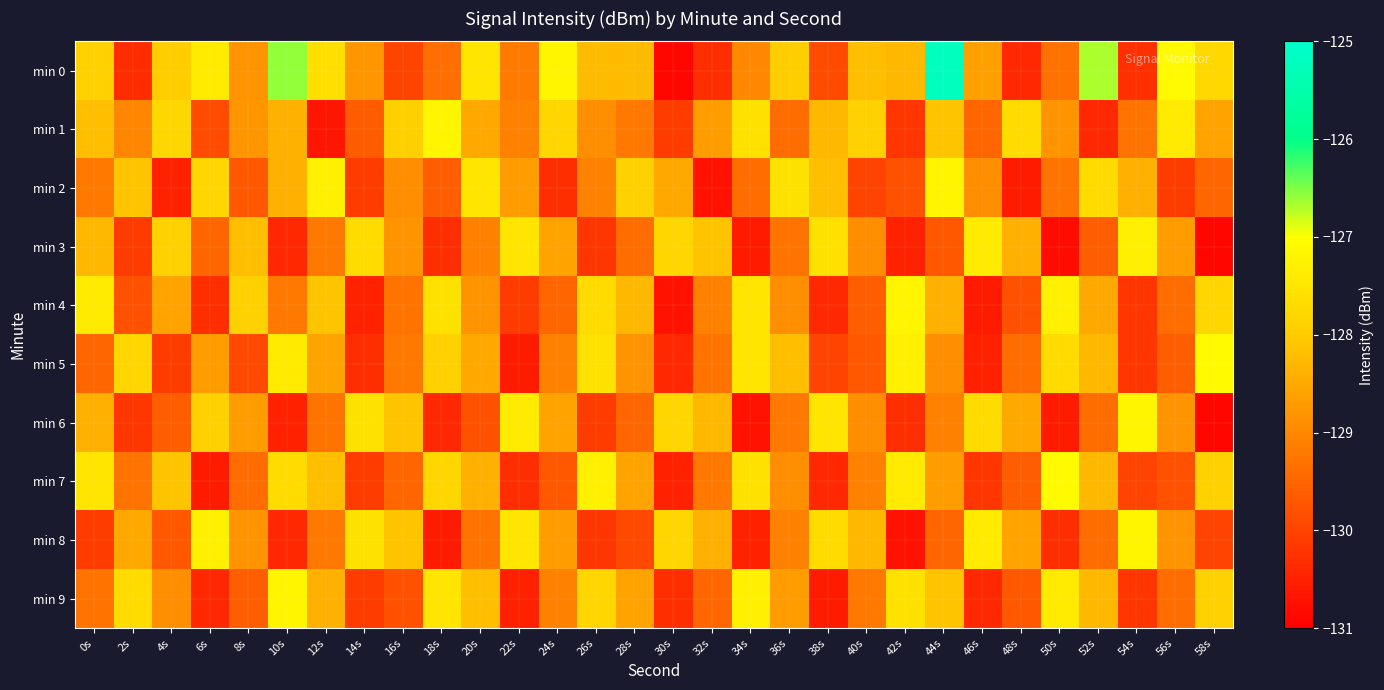

Which has a higher value, 8s or 56s?

56s